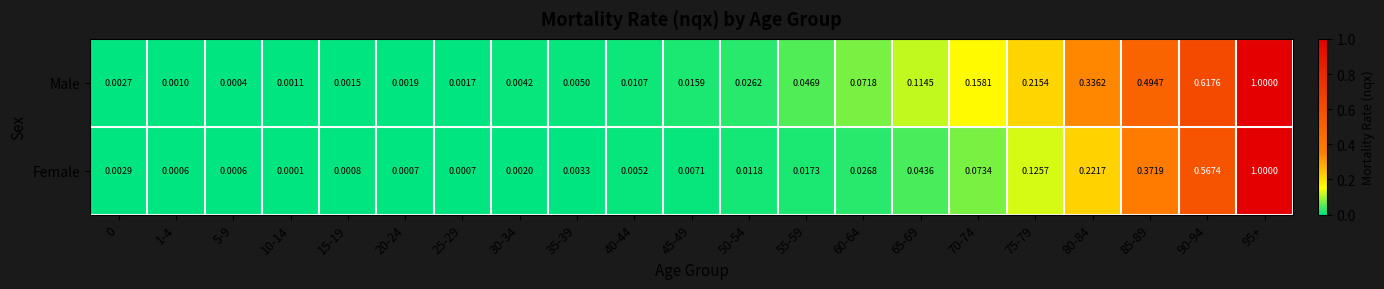

How many series are shown in this chart?

2